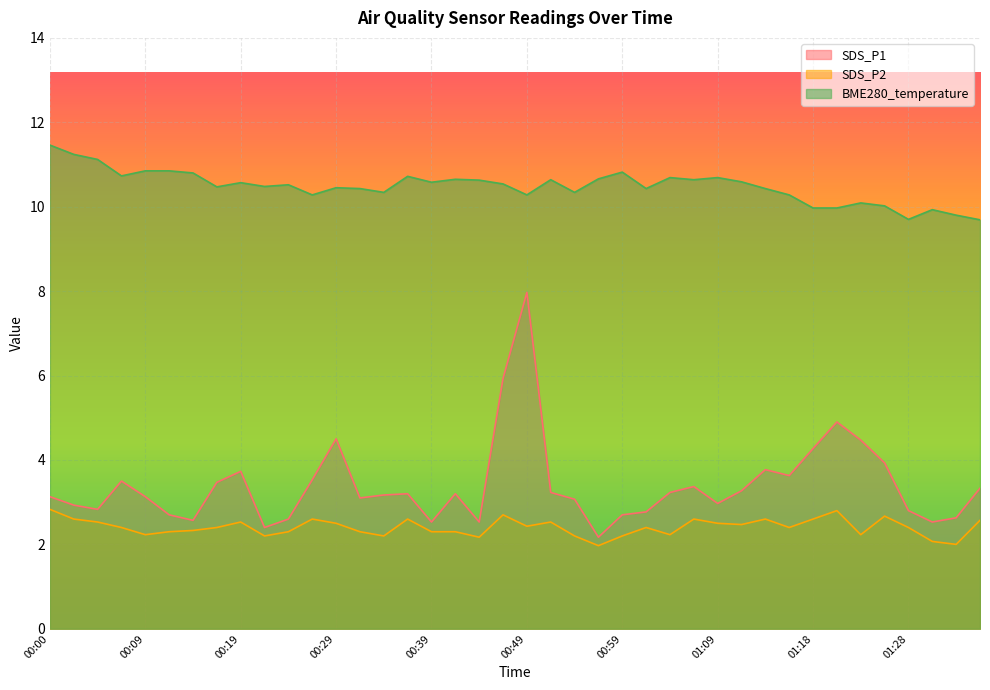

List the series in order of their peak value, lowest first.

SDS_P2, SDS_P1, BME280_temperature